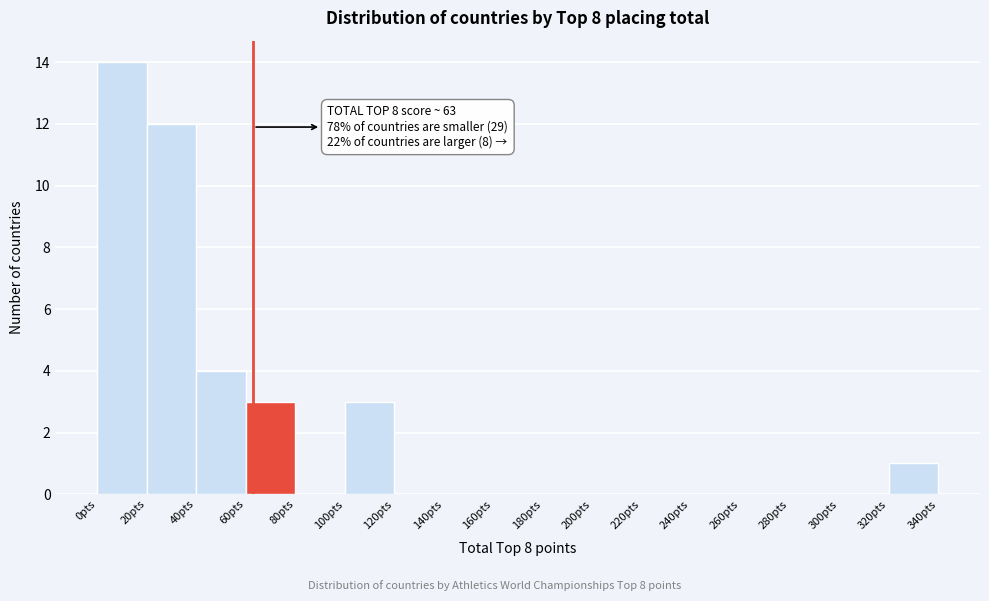

Which range on the x-axis has the tallest bar?

0 to 20